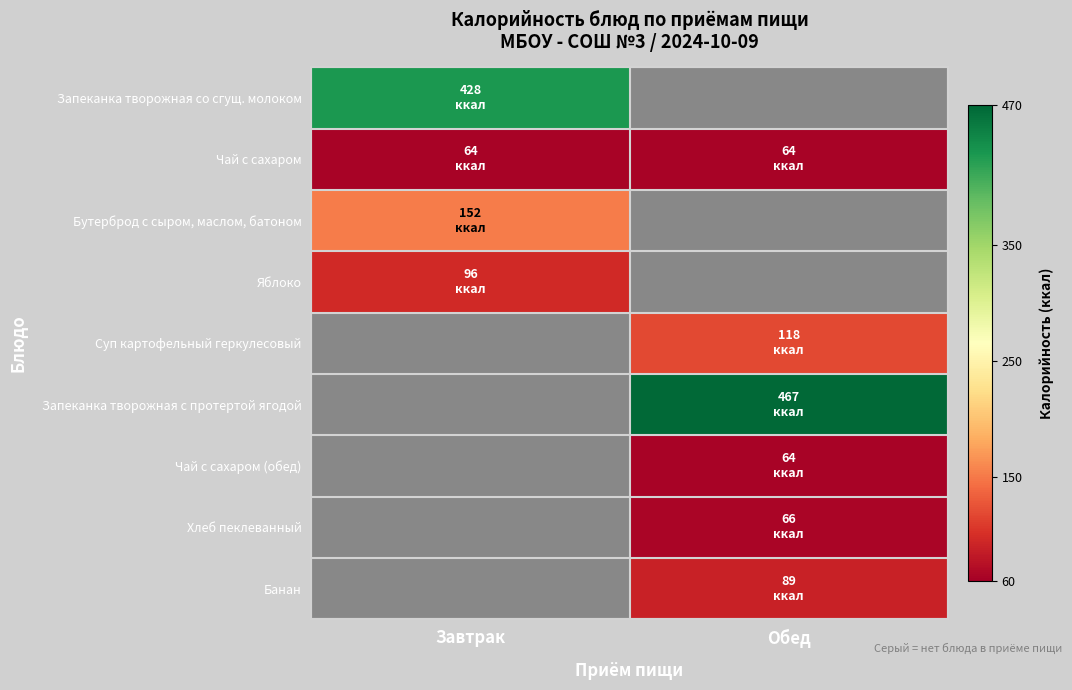

Is the value of Хлеб пеклеванный at Завтрак greater than the value of Яблоко at Завтрак?

No